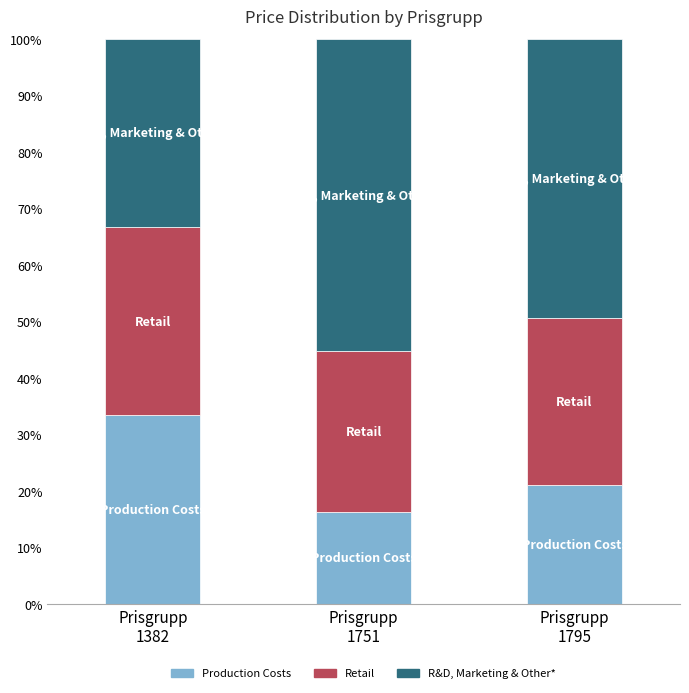

What is the highest value of the Production Costs series?

33.3